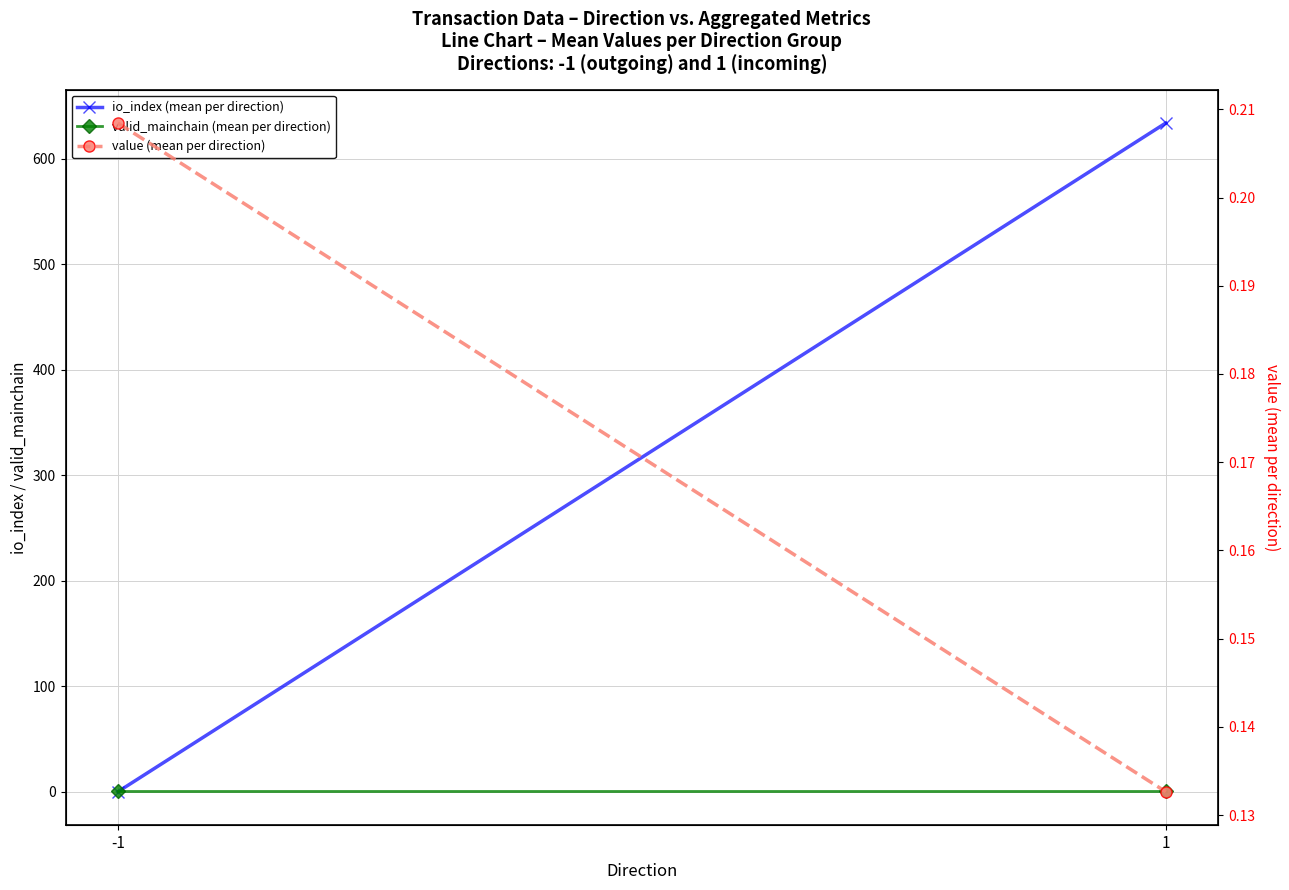

Between -1 and 1, which series saw the biggest shift?

io_index (mean per direction)